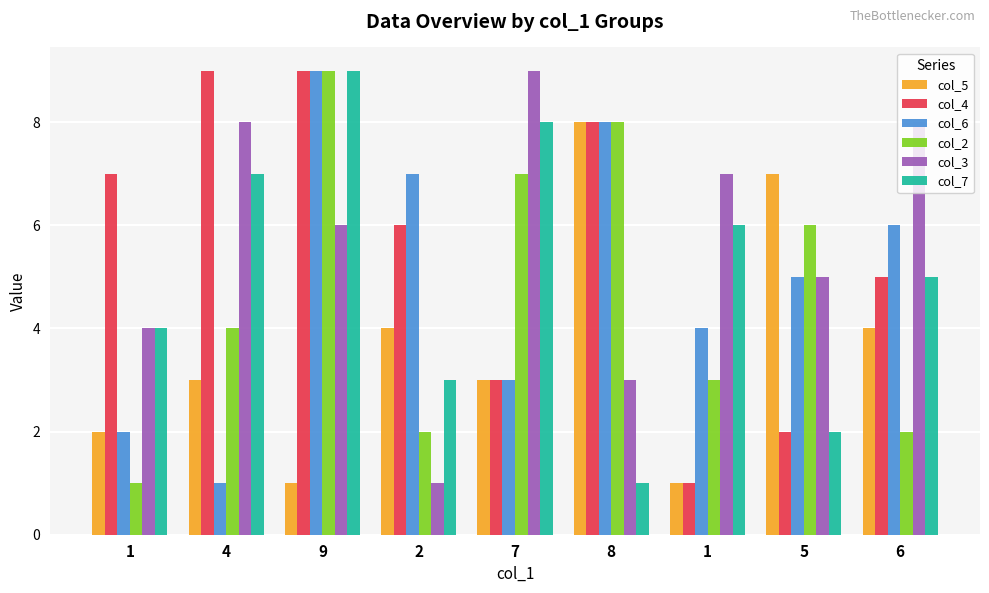

Which series has the largest range (max minus min)?

col_4